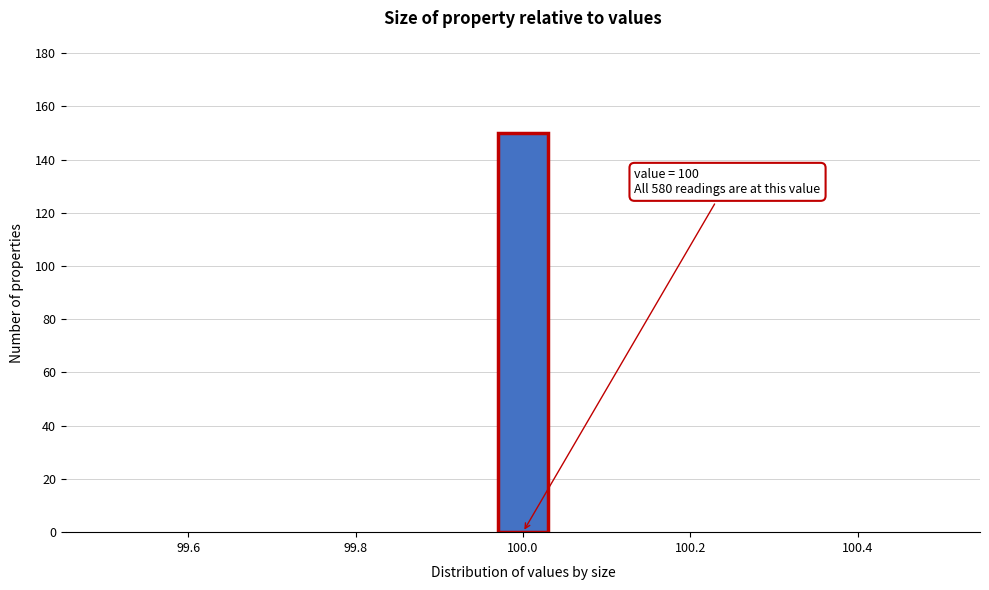

Read against the x-axis, roughly where is the centre of the tallest bar?

100.00